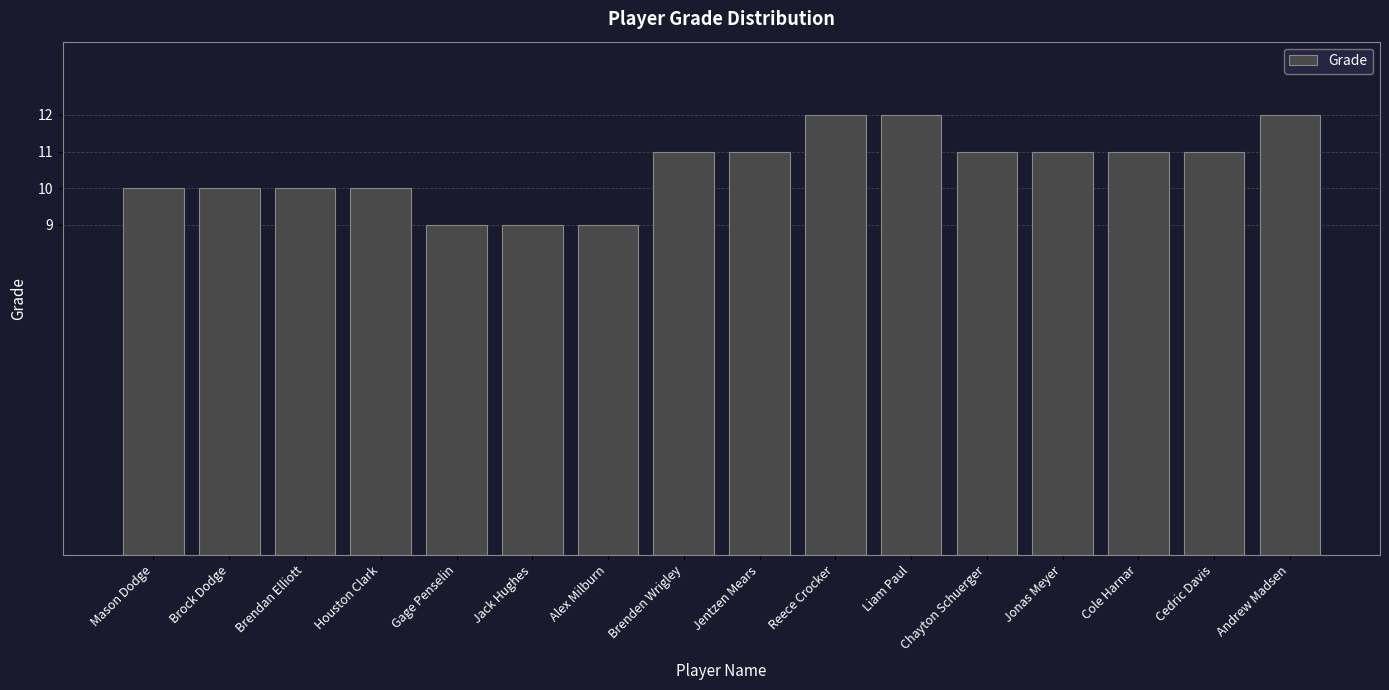

Is it true that the value at Jack Hughes is 13?

False